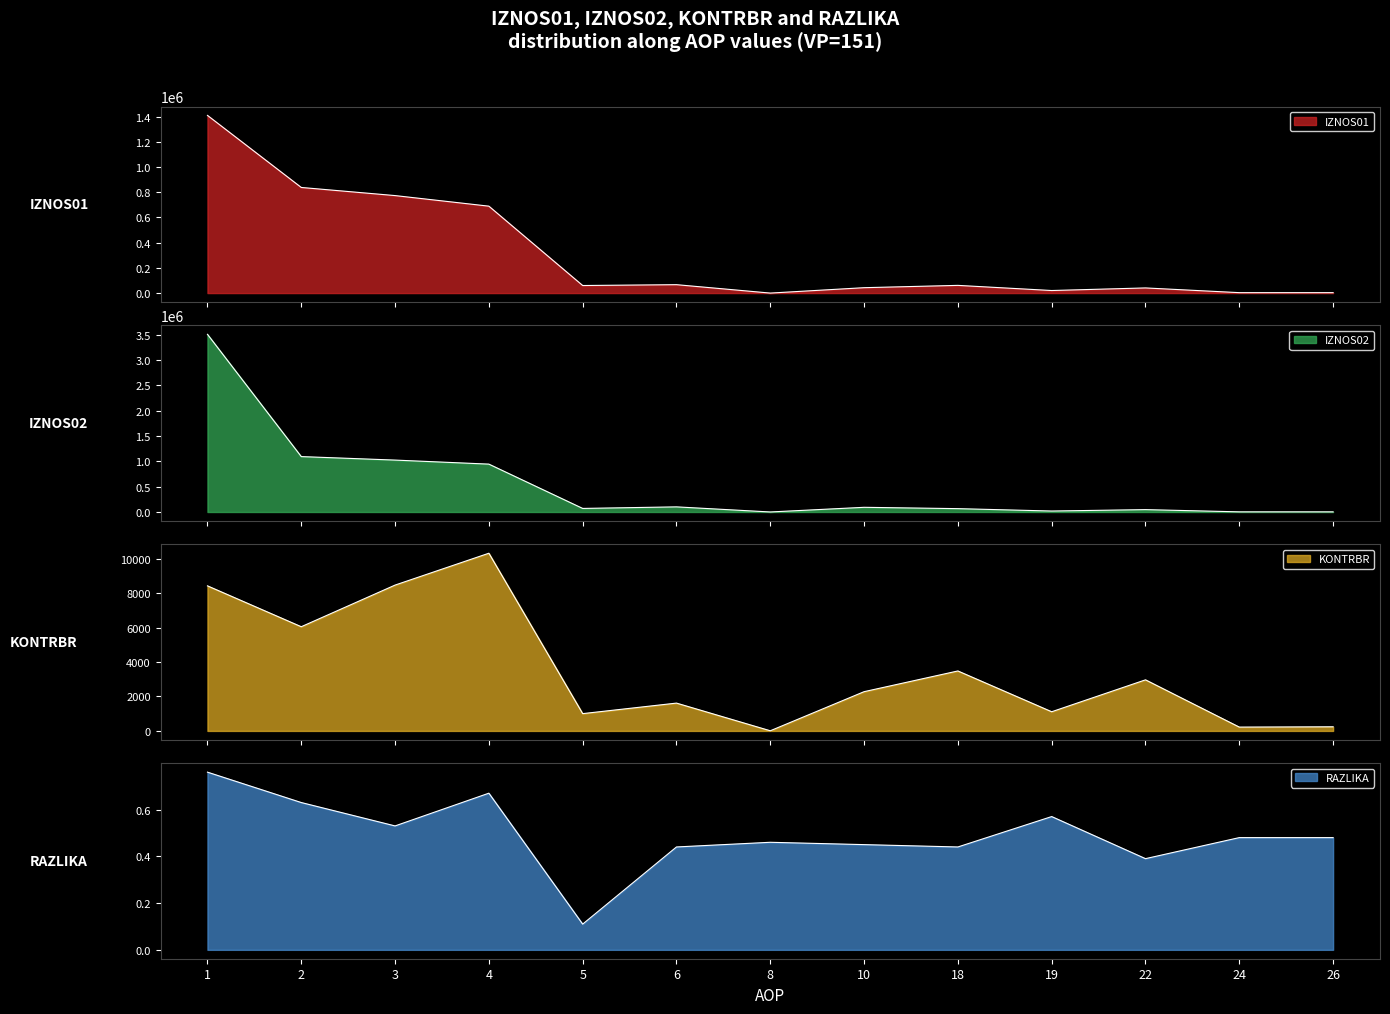

What is the total value across all series at 22?

90768.1